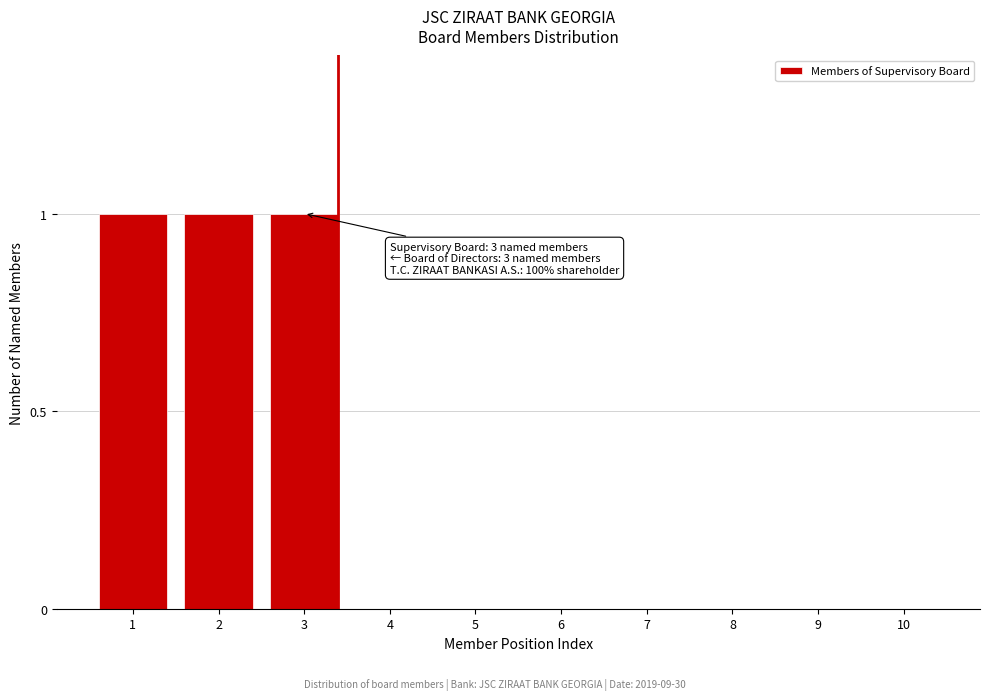

Reading right to left, list all the values displayed in this chart.

10=0	9=0	8=0	7=0	6=0	5=0	4=0	3=1	2=1	1=1